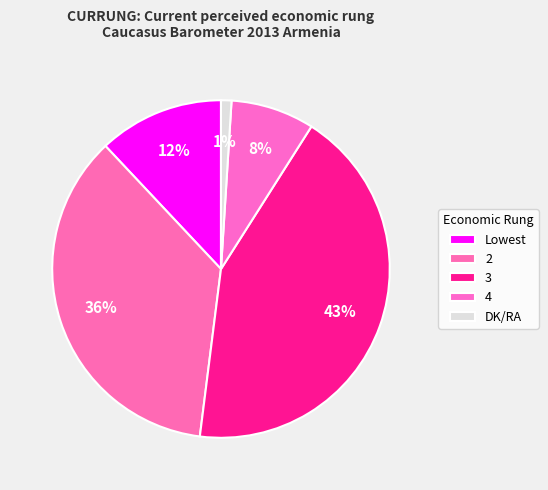

Is there a majority slice in this chart?

No